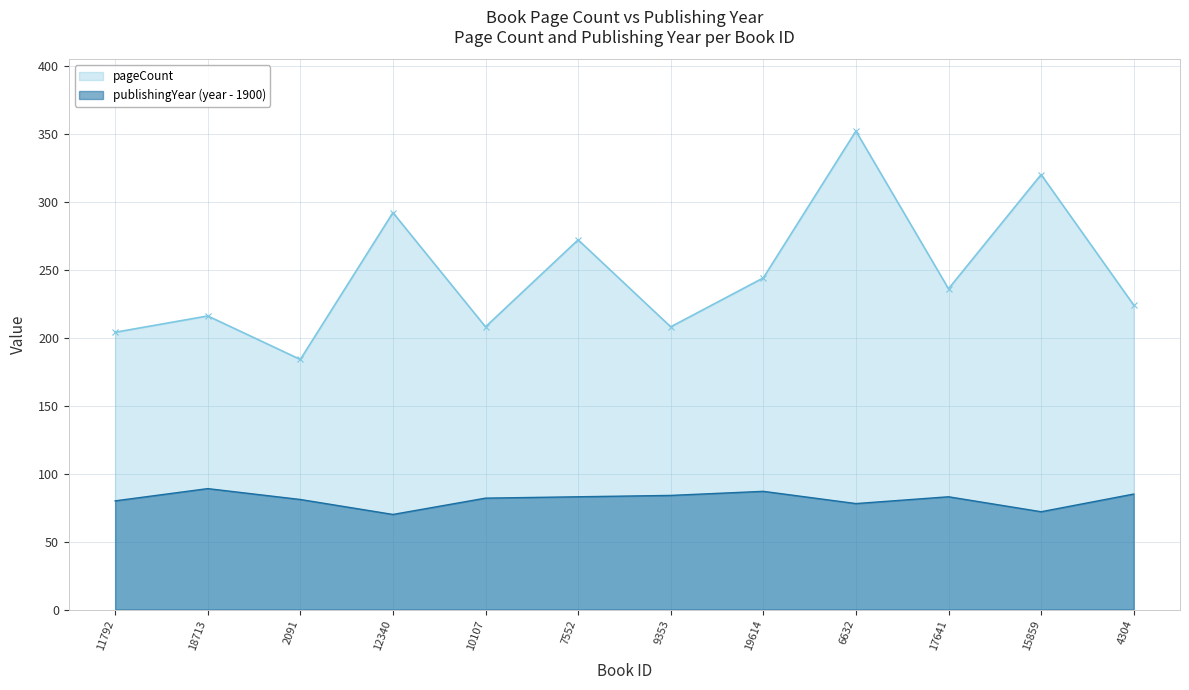

What is the total value across all series at 15859?

392